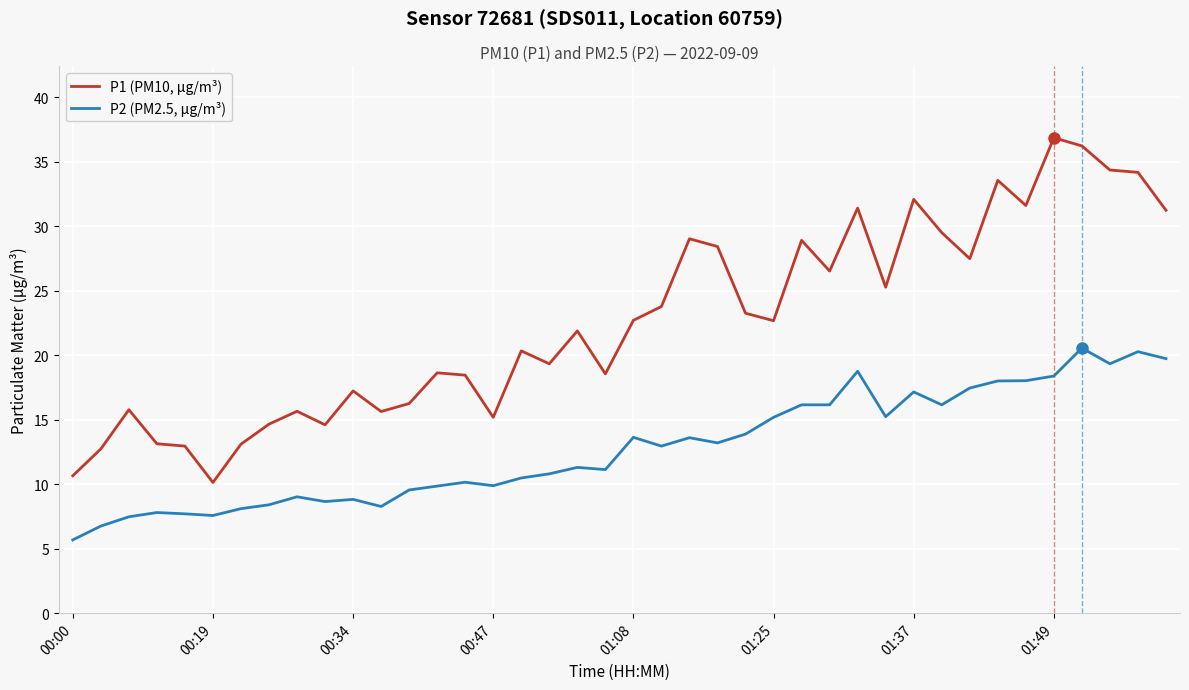

Count the number of categories in the chart.

40